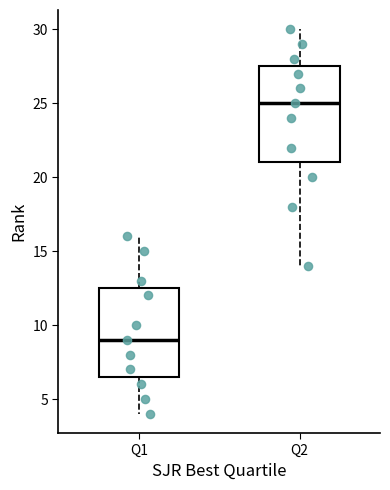

Reading left to right, read every box against the y-axis: the position of its median line, the range the box covers, and the ends of its whiskers. The values are not printed on the chart, so give them approximately, as read against the axis.

Q1: median 9.0, box 6.5 to 12.5, whiskers 4.0 to 16.0
Q2: median 25.0, box 21.0 to 27.5, whiskers 14.0 to 30.0